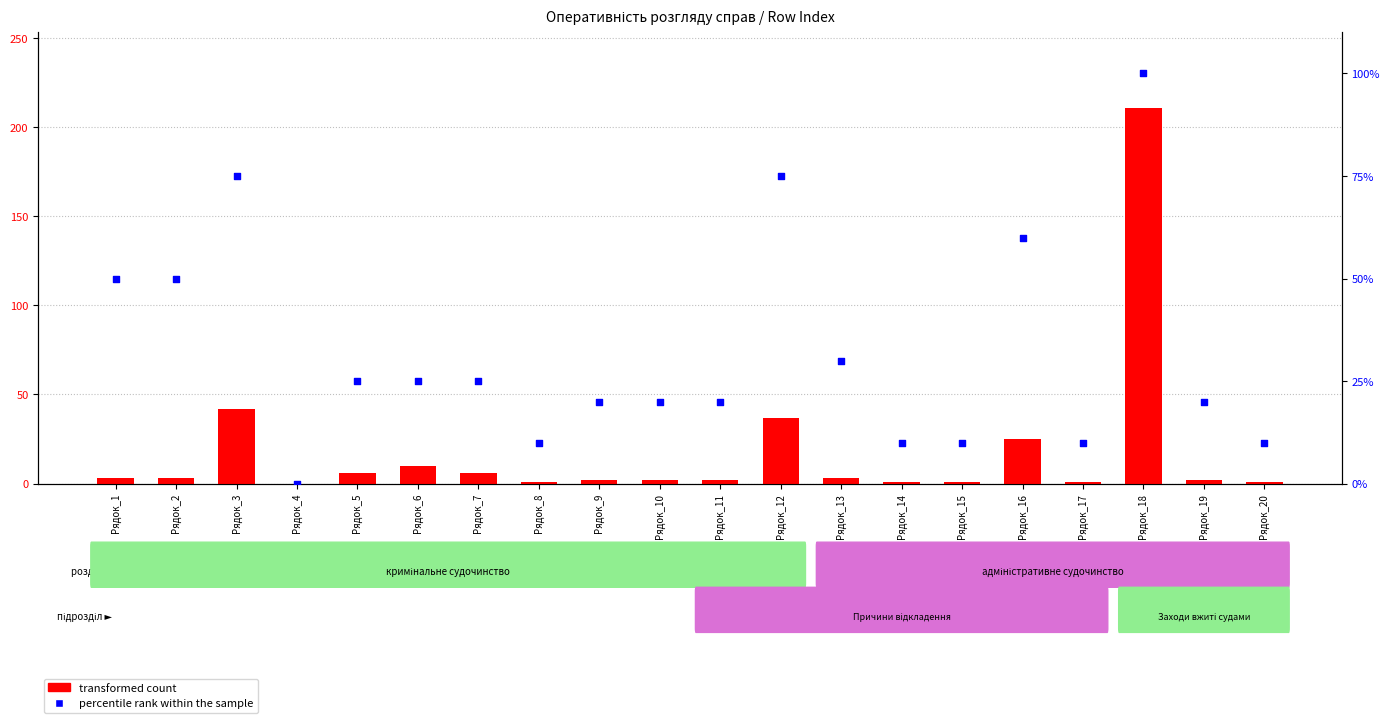

Which series reaches the maximum Y coordinate?

transformed count